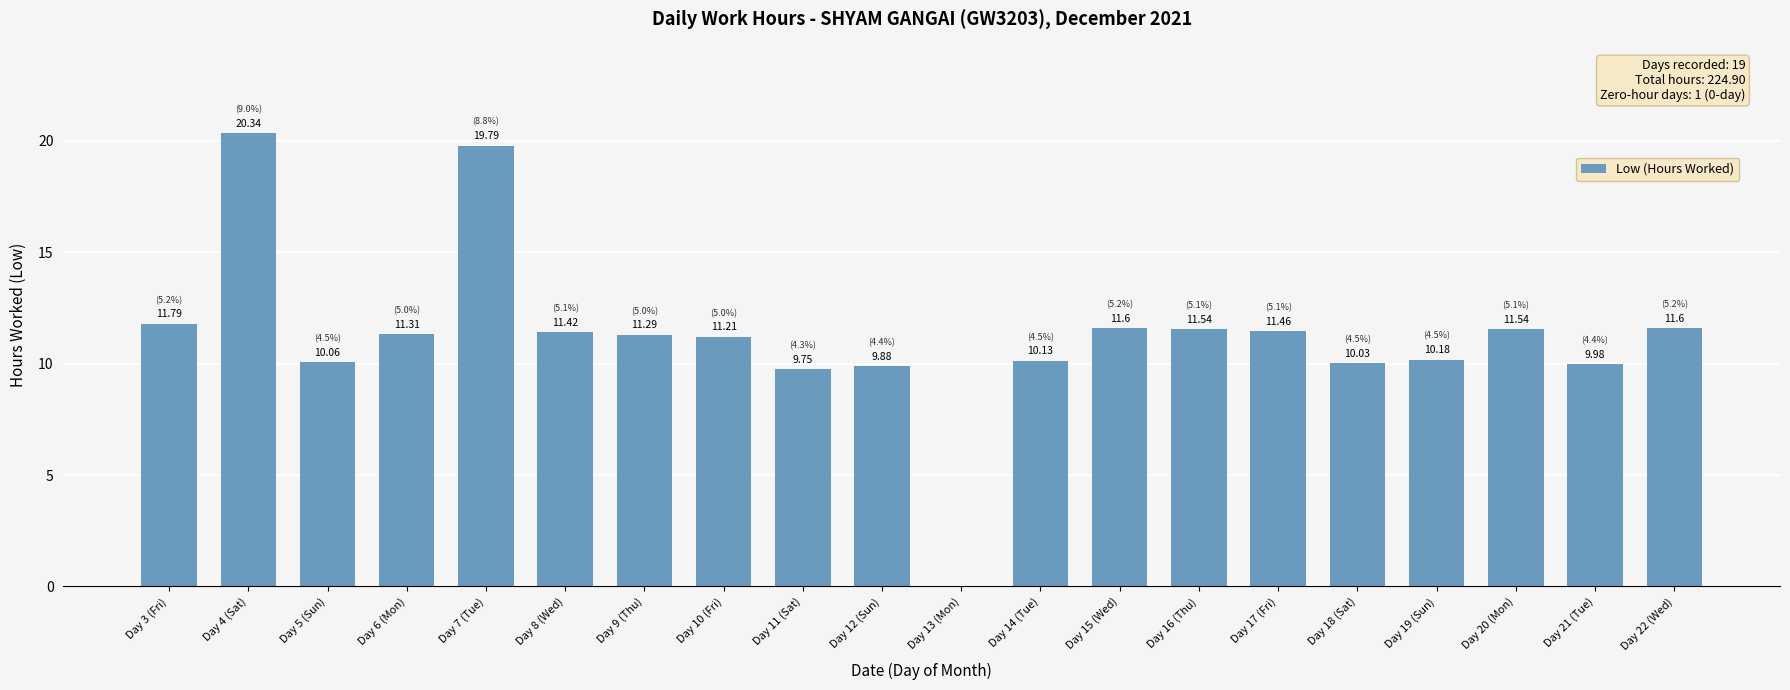

What is the sum of the values at Day 20 (Mon) and Day 13 (Mon)?

11.5